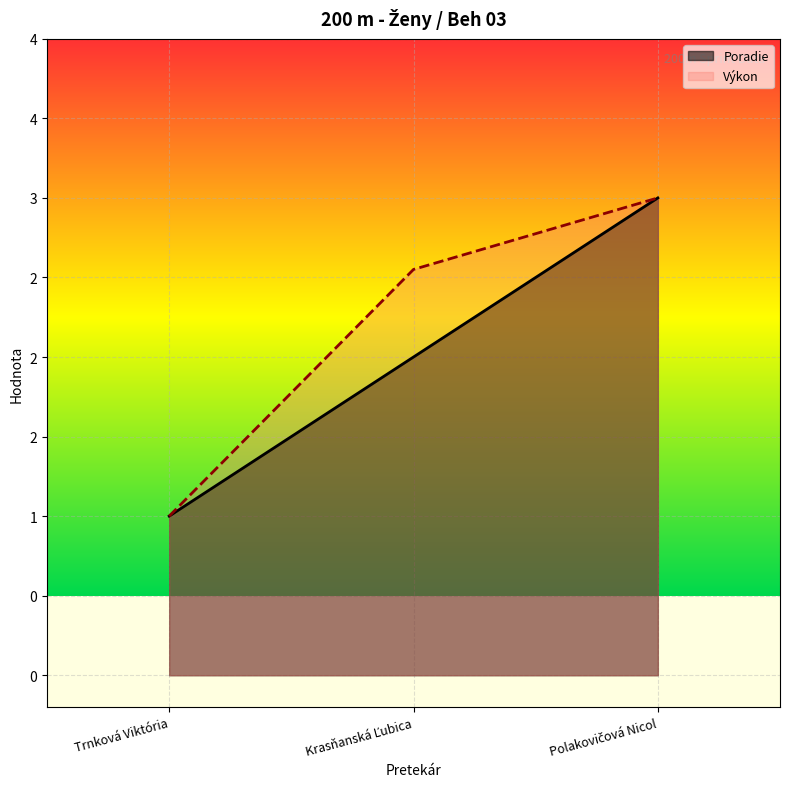

Which series has the largest total across all categories?

Výkon